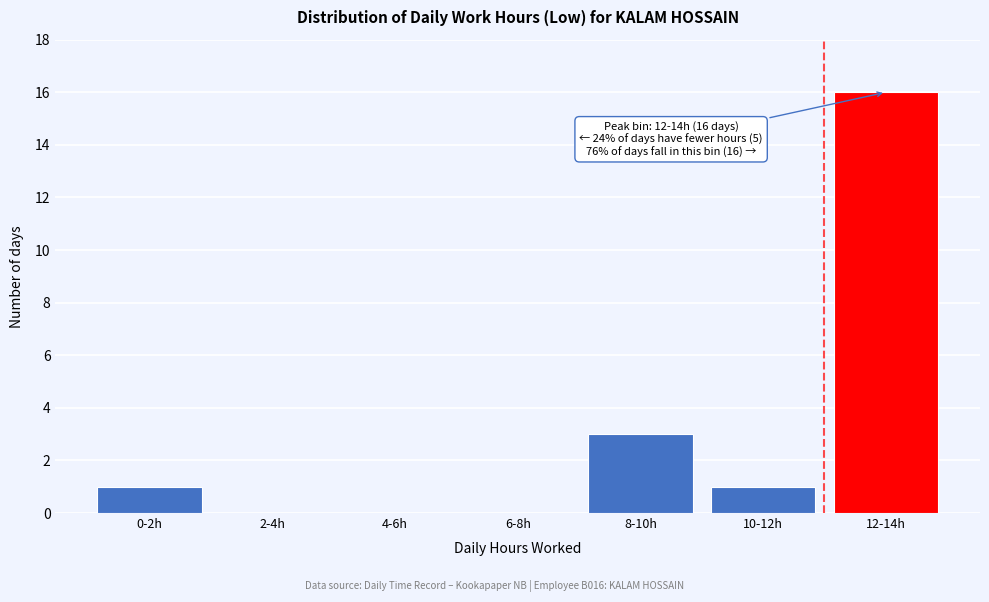

Reading left to right, transcribe all the data shown in this chart.

0-2h=1	2-4h=0	4-6h=0	6-8h=0	8-10h=3	10-12h=1	12-14h=16